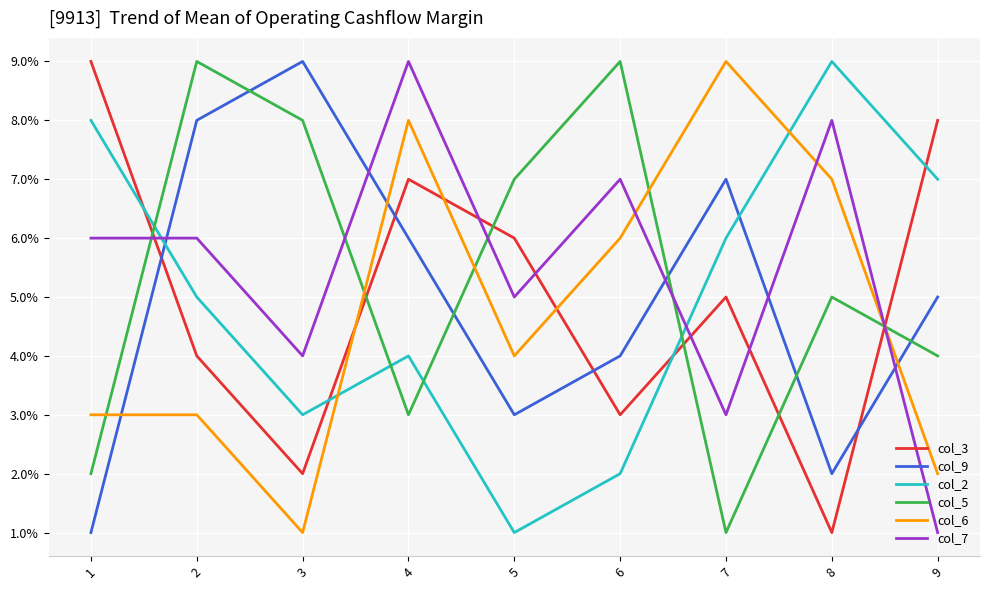

At which category is the sum across all series the highest?

4